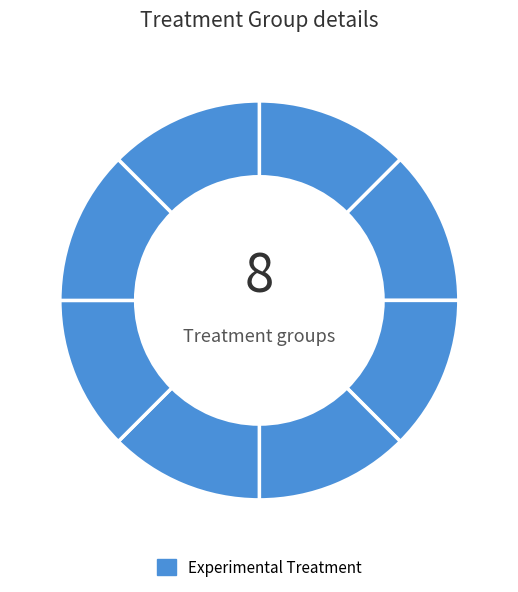

Is there a majority slice in this chart?

No